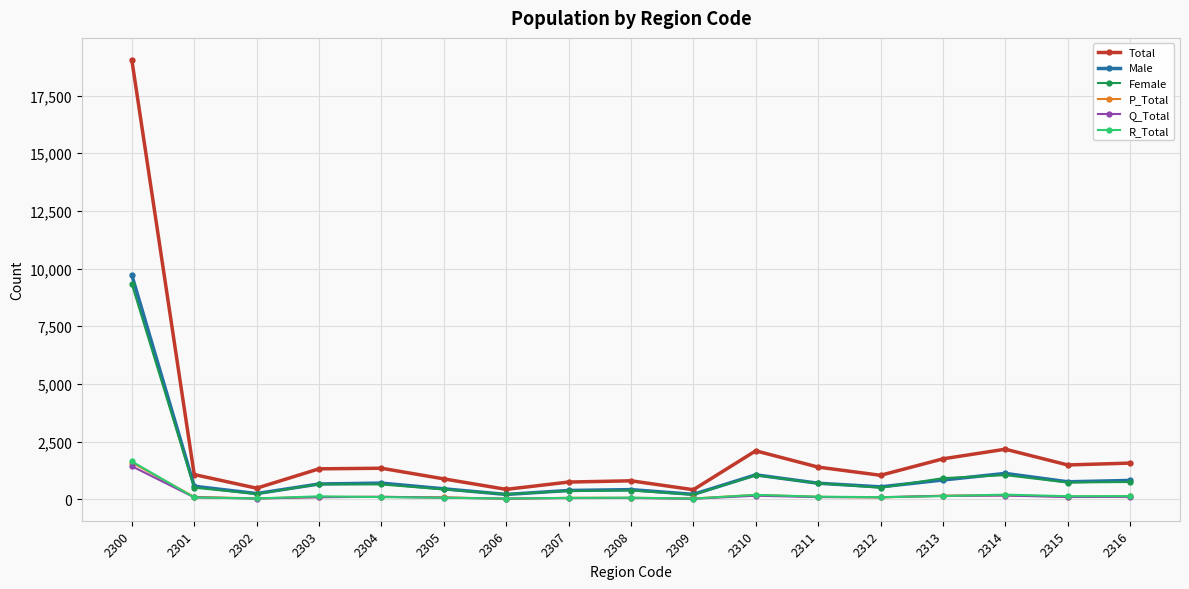

What is the difference between the highest and lowest values at 2314?

2009